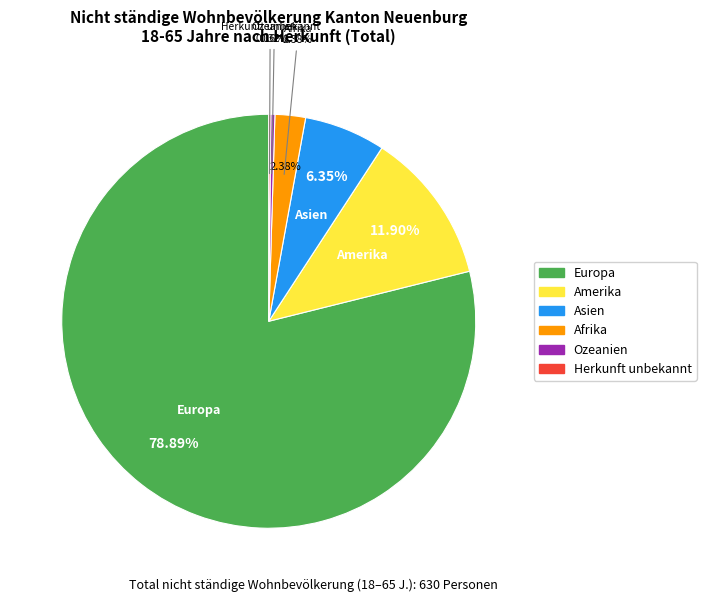

True or false: Amerika accounts for 20% of the total.

False